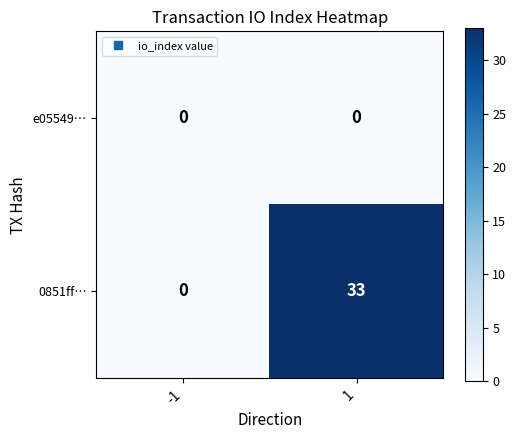

What value does the 0851ff… series have at 1?

33